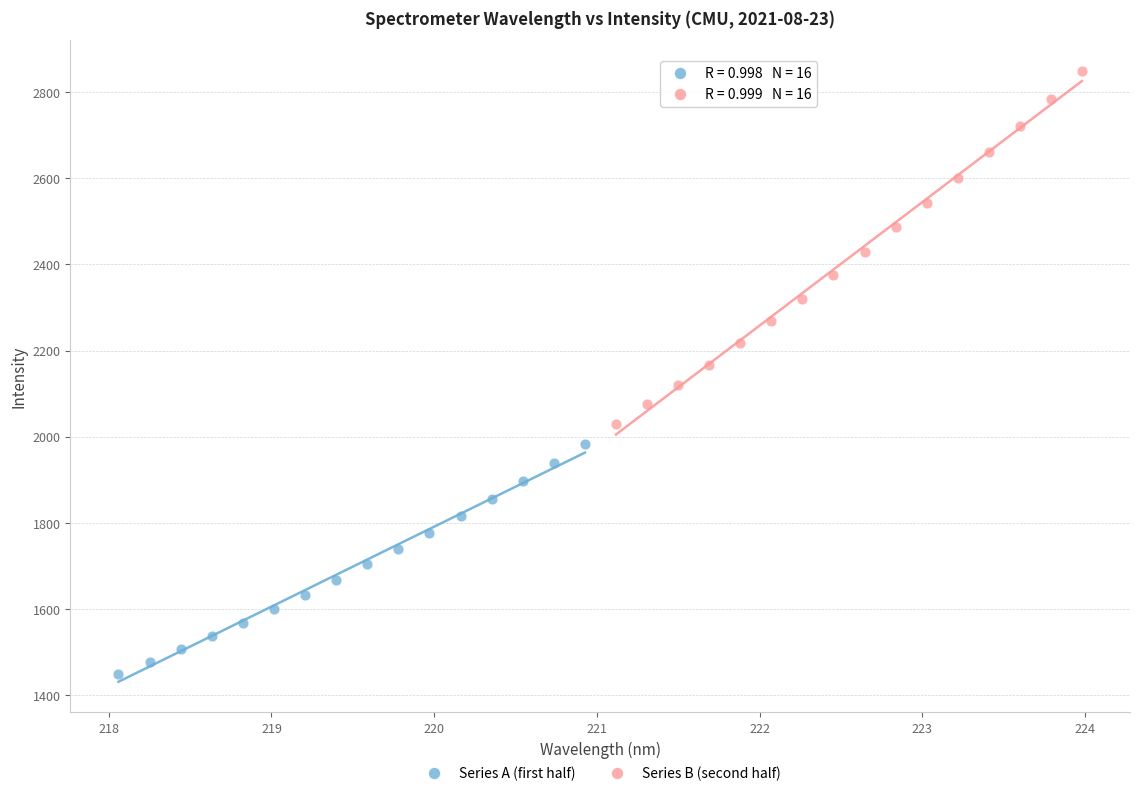

Which series contains the lowest Y value?

Series A (first half)